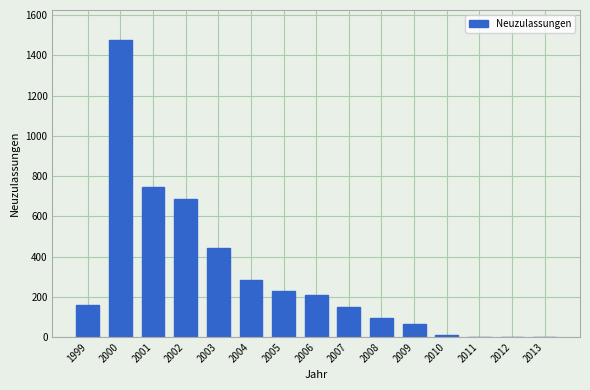

How many distinct data groups are displayed?

1